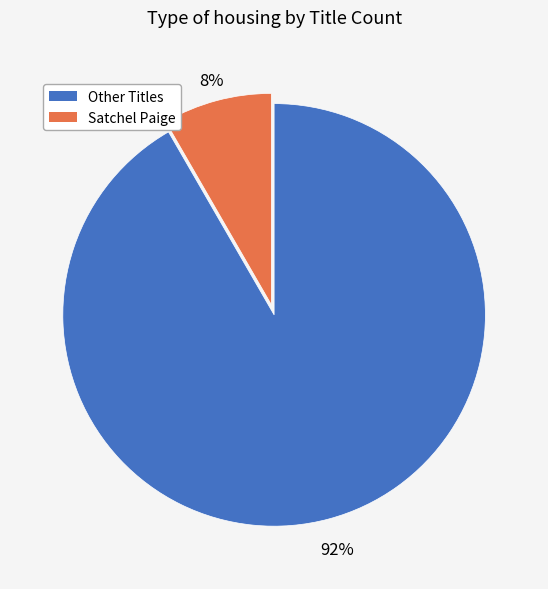

To the nearest percent, what is the average slice percentage?

50%